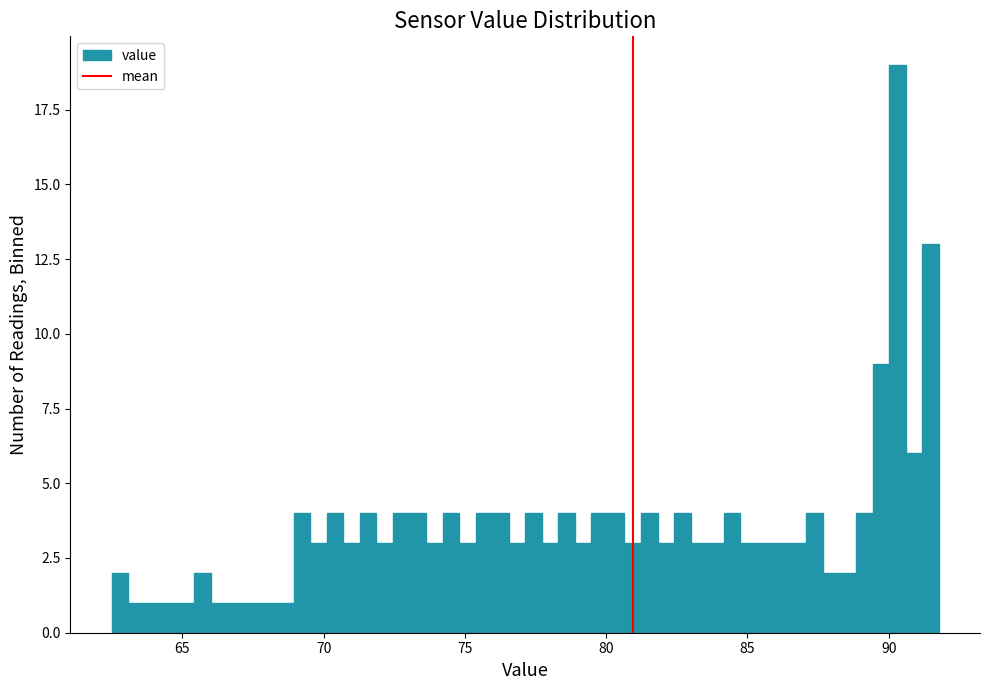

Read against the x-axis, roughly where is the centre of the tallest bar?

90.5